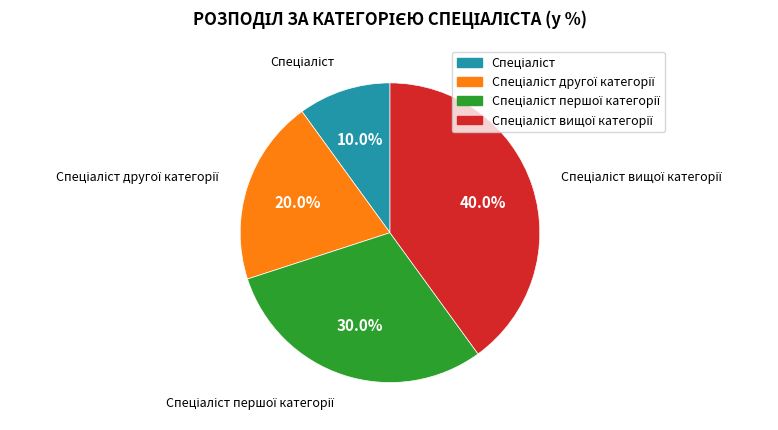

Does any single category account for the majority?

No